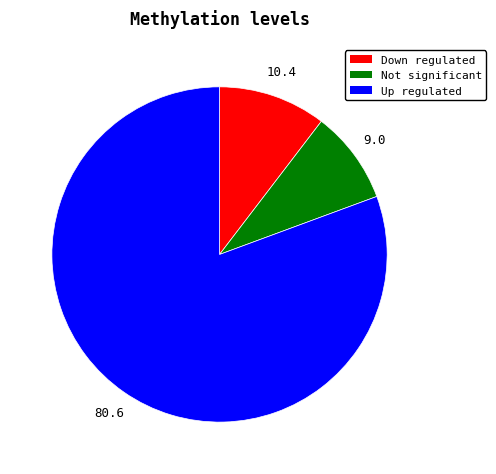

Does any single category account for the majority?

Yes